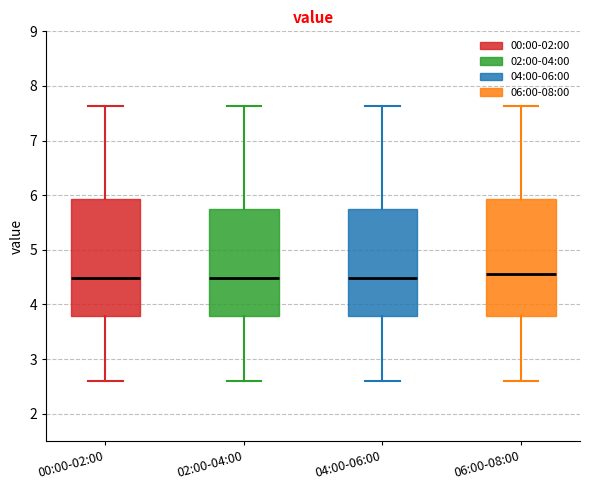

Reading left to right, transcribe this box plot: for each box, give where its median line is, the range the box spans, and where its two whiskers end, as read against the y-axis. The values are not printed on the chart, so give them approximately, as read against the axis.

00:00-02:00: median 4.5, box 3.8 to 5.9, whiskers 2.6 to 7.6
02:00-04:00: median 4.5, box 3.8 to 5.8, whiskers 2.6 to 7.6
04:00-06:00: median 4.5, box 3.8 to 5.8, whiskers 2.6 to 7.6
06:00-08:00: median 4.6, box 3.8 to 5.9, whiskers 2.6 to 7.6